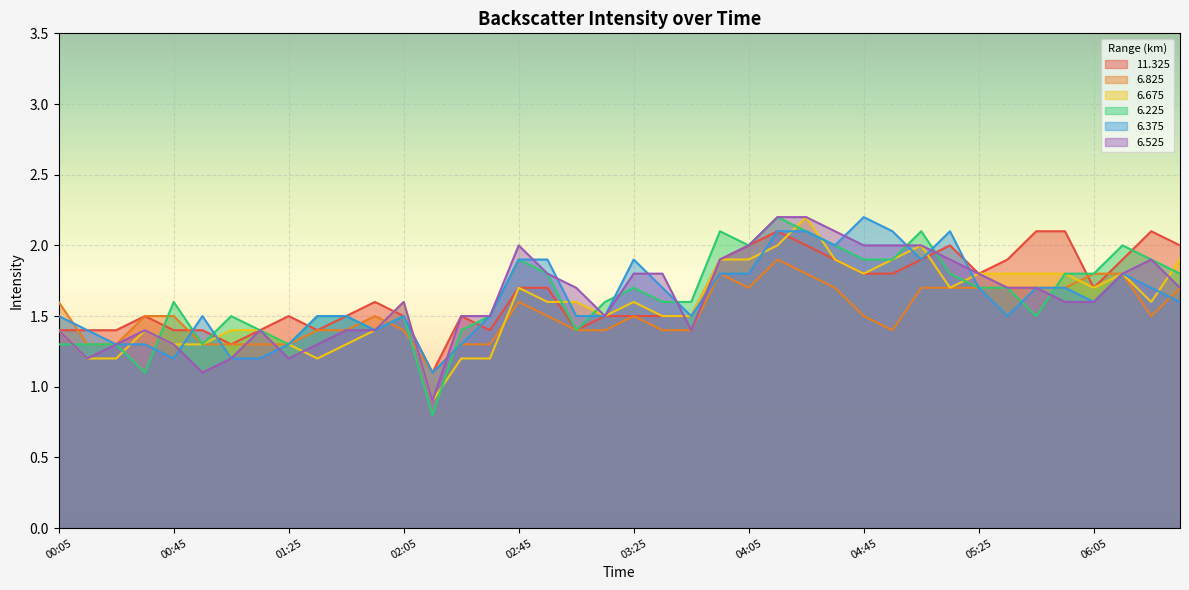

Between which two adjacent categories do 6.375 and 6.675 first intersect?

00:25 and 00:35